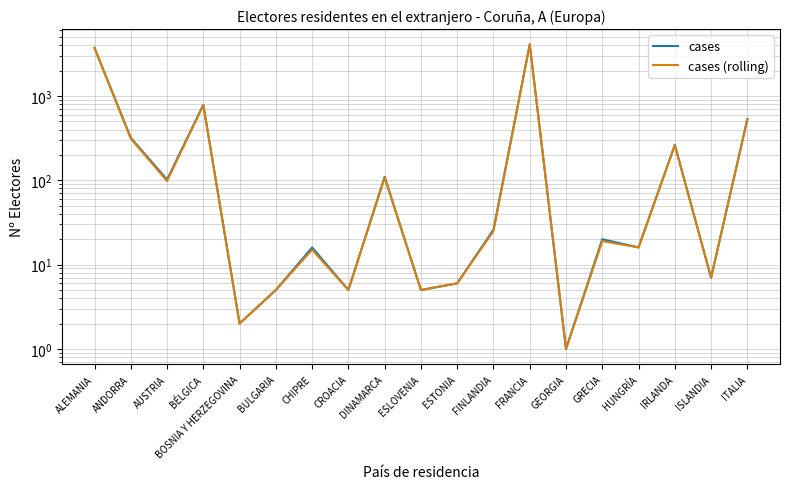

Reading left to right, extract all data points from this chart.

cases: ALEMANIA=3721	ANDORRA=320	AUSTRIA=102	BÉLGICA=787	BOSNIA Y HERZEGOVINA=2	BULGARIA=5	CHIPRE=16	CROACIA=5	DINAMARCA=110	ESLOVENIA=5	ESTONIA=6	FINLANDIA=26	FRANCIA=4104	GEORGIA=1	GRECIA=20	HUNGRÍA=16	IRLANDA=263	ISLANDIA=7	ITALIA=533
cases (rolling): ALEMANIA=3721	ANDORRA=312	AUSTRIA=98	BÉLGICA=780	BOSNIA Y HERZEGOVINA=2	BULGARIA=5	CHIPRE=15	CROACIA=5	DINAMARCA=108	ESLOVENIA=5	ESTONIA=6	FINLANDIA=25	FRANCIA=4090	GEORGIA=1	GRECIA=19	HUNGRÍA=16	IRLANDA=260	ISLANDIA=7	ITALIA=528